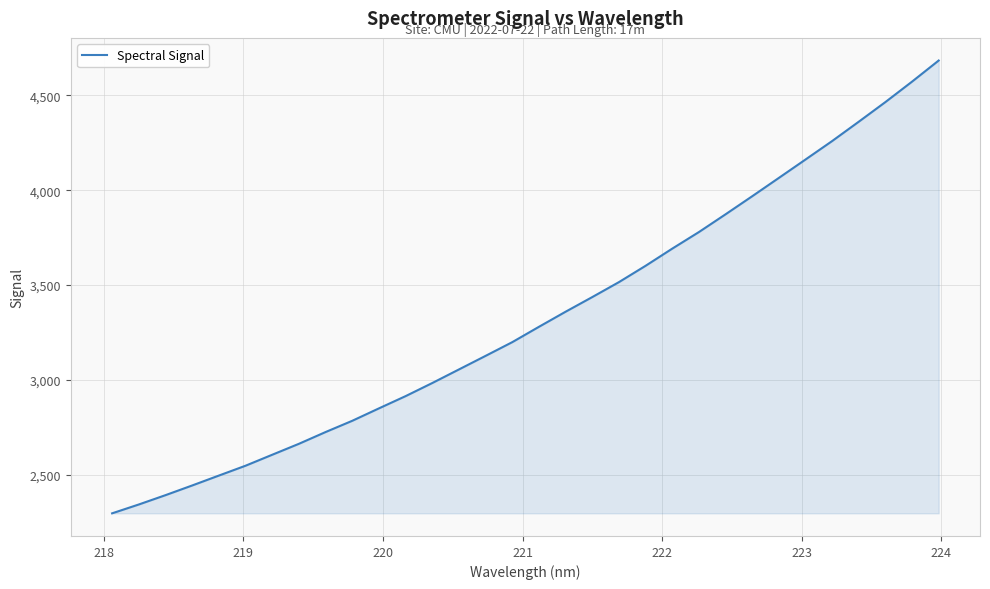

What is the difference between the maximum and minimum values?

2386.1